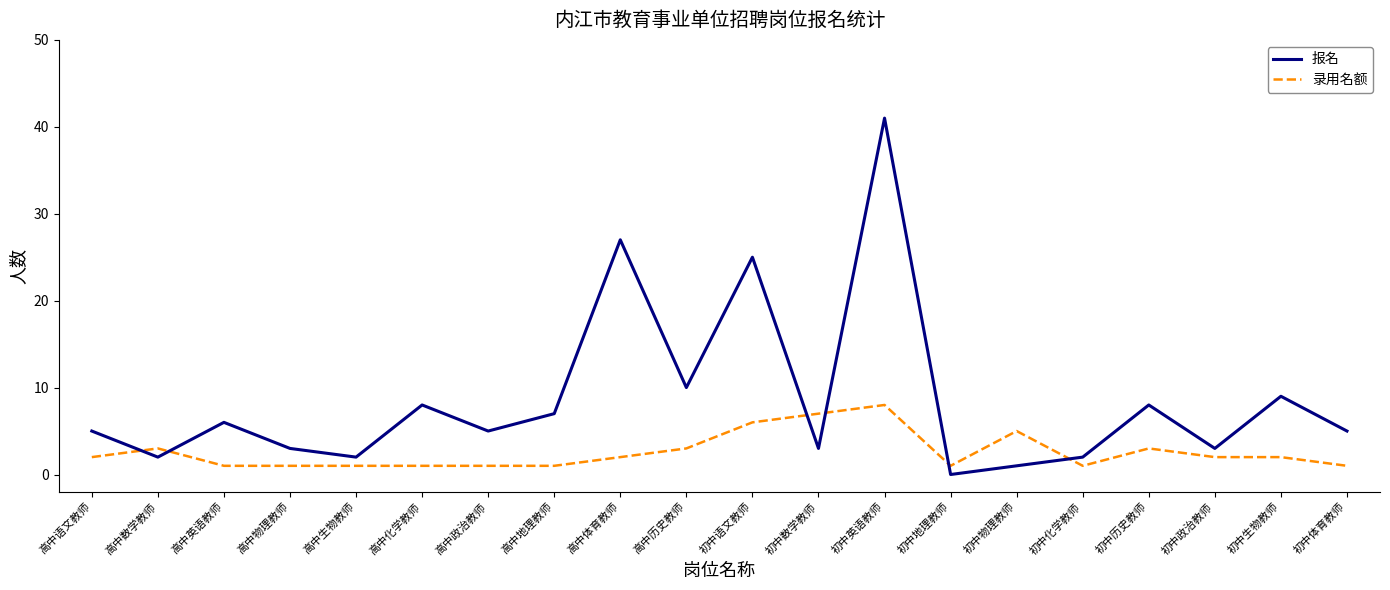

Reading left to right, transcribe all the data shown in this chart.

报名: 高中语文教师=5	高中数学教师=2	高中英语教师=6	高中物理教师=3	高中生物教师=2	高中化学教师=8	高中政治教师=5	高中地理教师=7	高中体育教师=27	高中历史教师=10	初中语文教师=25	初中数学教师=3	初中英语教师=41	初中地理教师=0	初中物理教师=1	初中化学教师=2	初中历史教师=8	初中政治教师=3	初中生物教师=9	初中体育教师=5
录用名额: 高中语文教师=2	高中数学教师=3	高中英语教师=1	高中物理教师=1	高中生物教师=1	高中化学教师=1	高中政治教师=1	高中地理教师=1	高中体育教师=2	高中历史教师=3	初中语文教师=6	初中数学教师=7	初中英语教师=8	初中地理教师=1	初中物理教师=5	初中化学教师=1	初中历史教师=3	初中政治教师=2	初中生物教师=2	初中体育教师=1